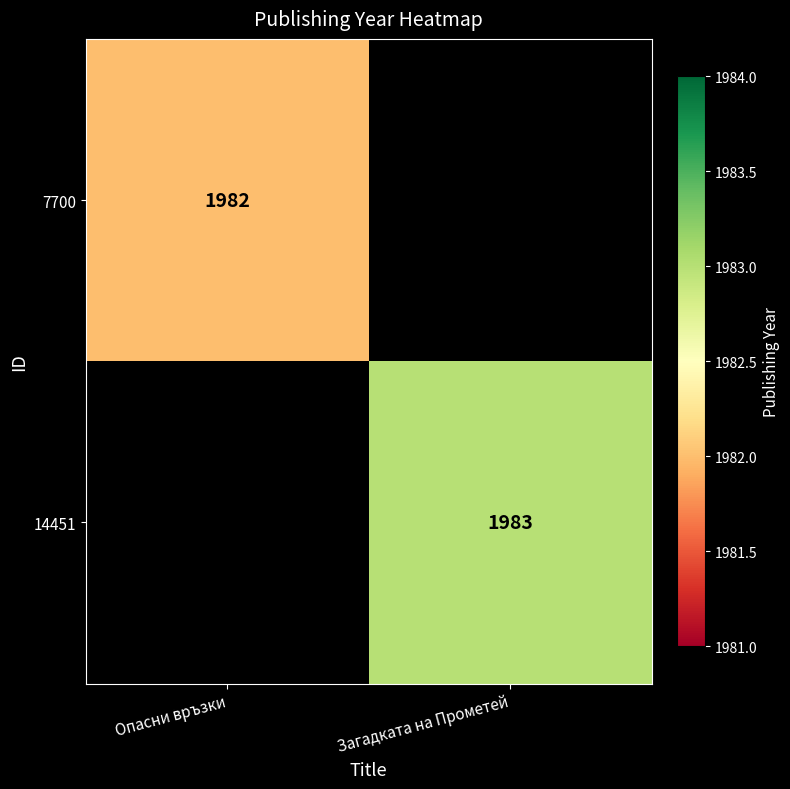

True or false: 7700 has a value of 1982 at Опасни връзки.

True